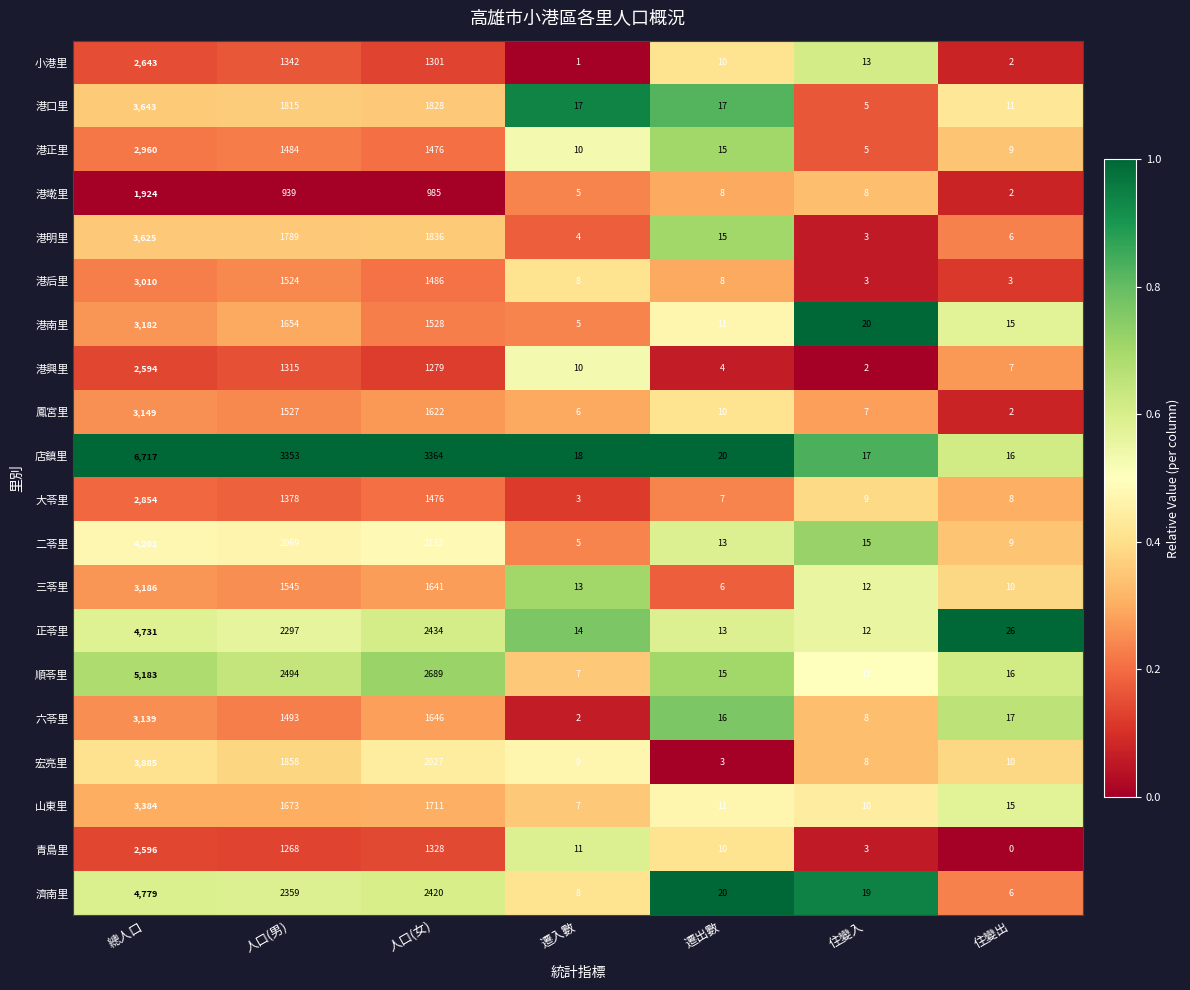

Rank the series by their maximum value, from lowest to highest.

港墘里, 港興里, 青島里, 小港里, 大苓里, 港正里, 港后里, 六苓里, 鳳宮里, 港南里, 三苓里, 山東里, 港明里, 港口里, 宏亮里, 二苓里, 正苓里, 濟南里, 順苓里, 店鎮里